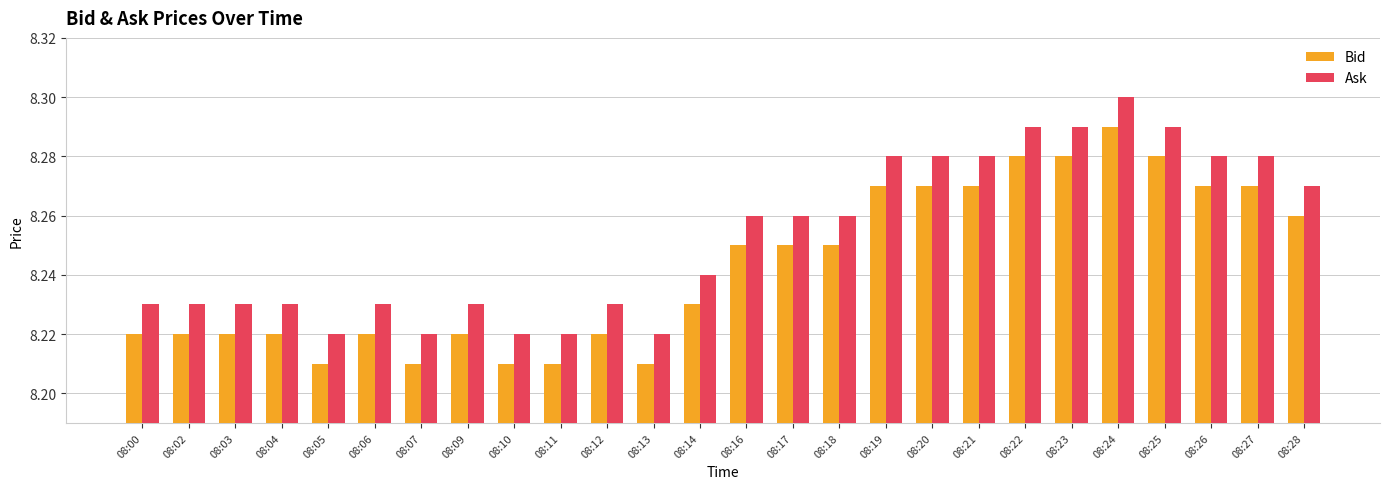

How many distinct data groups are displayed?

2